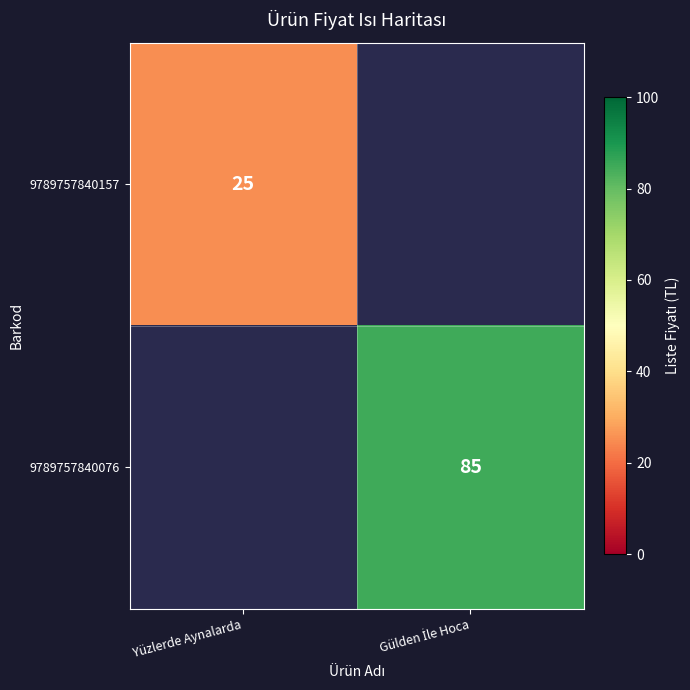

True or false: 9789757840157 has a value of 25 at Yüzlerde Aynalarda.

True